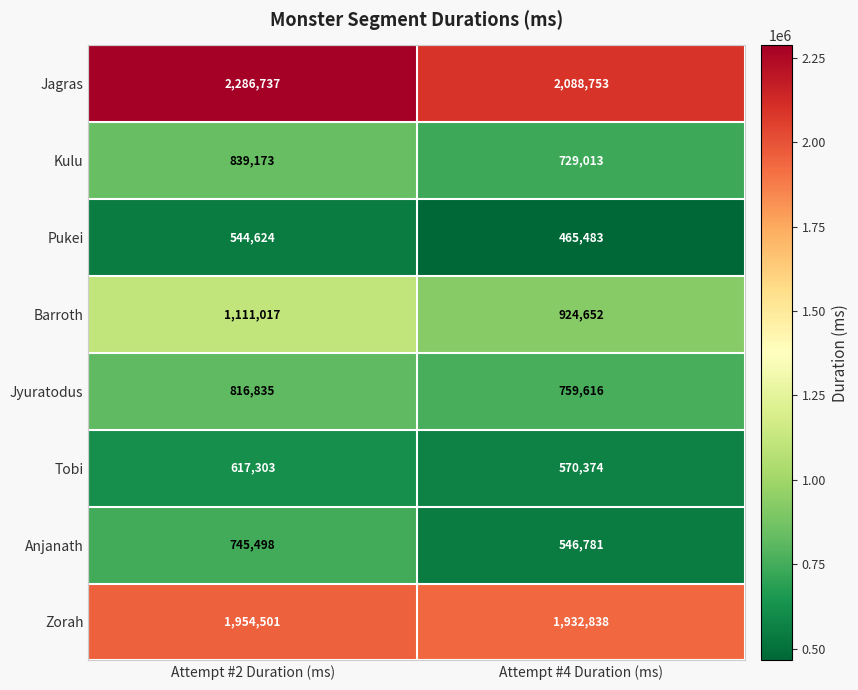

Reading left to right, transcribe all the data shown in this chart.

Jagras: 2286737	2088753
Kulu: 839173	729013
Pukei: 544624	465483
Barroth: 1111017	924652
Jyuratodus: 816835	759616
Tobi: 617303	570374
Anjanath: 745498	546781
Zorah: 1954501	1932838